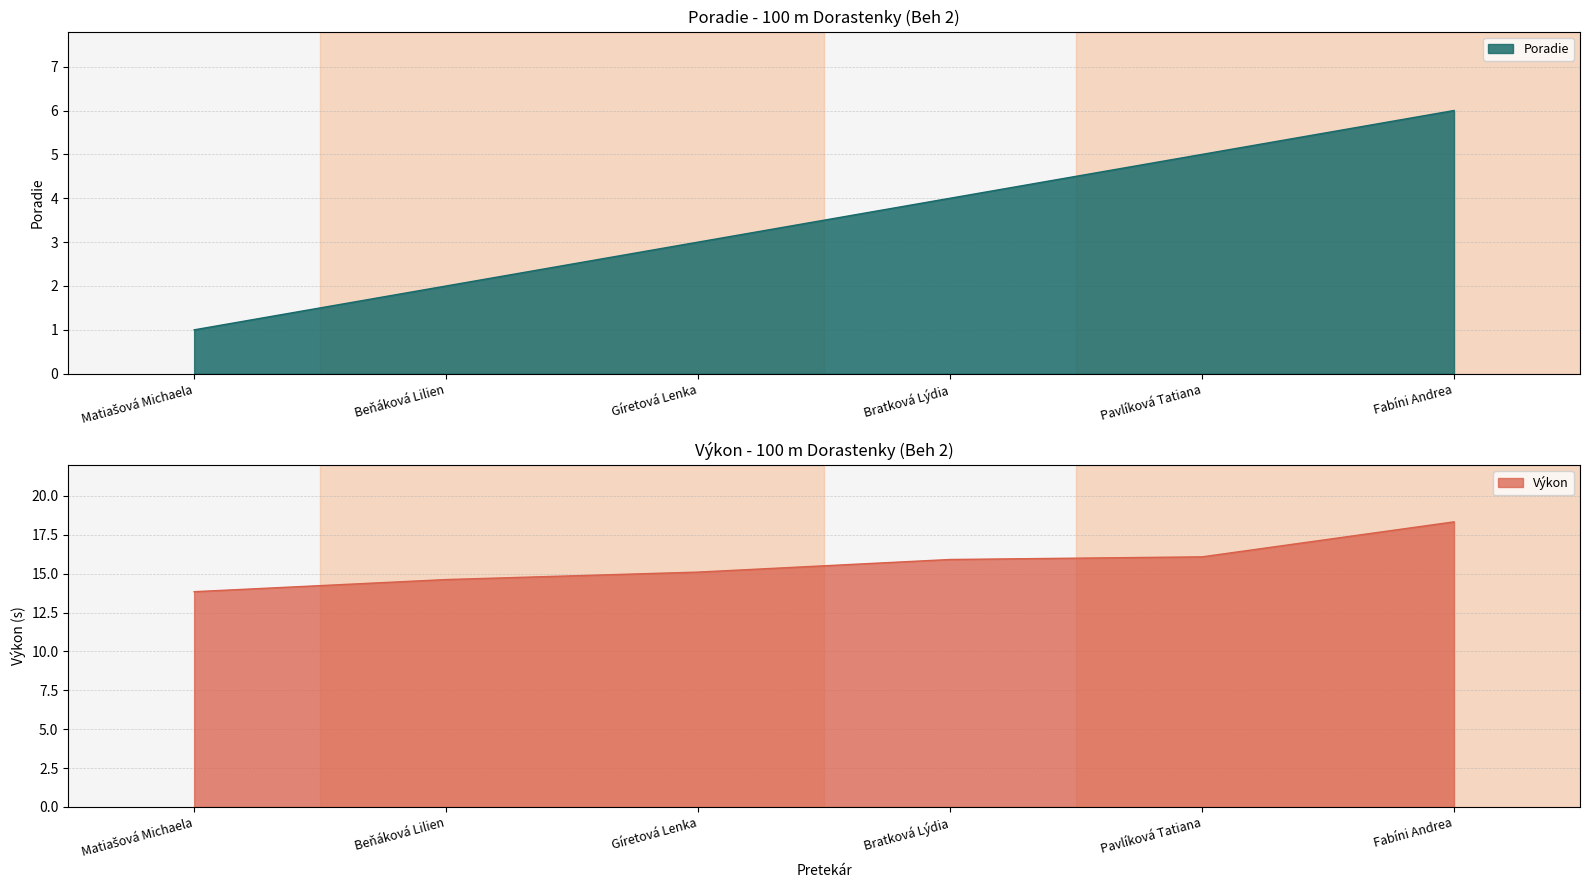

How many lines are shown in the chart?

2